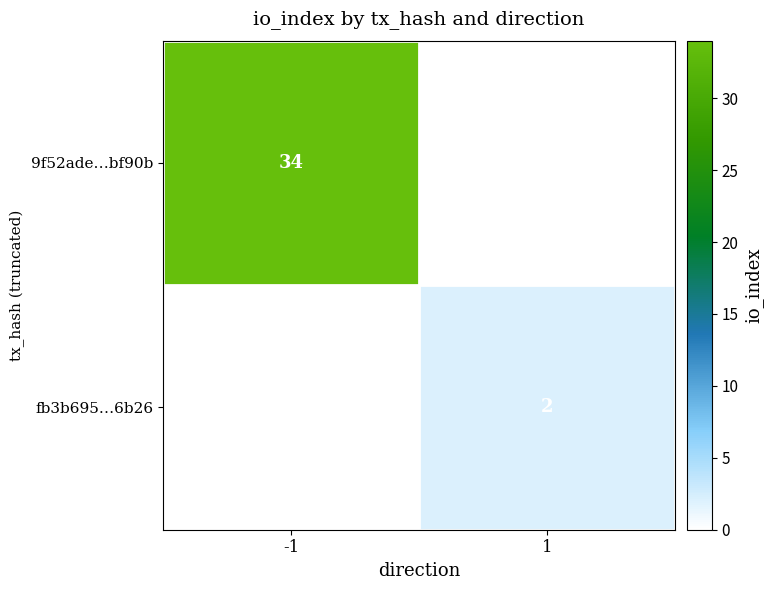

The fb3b695…6b26 series shows 2 at 1. True or false?

True